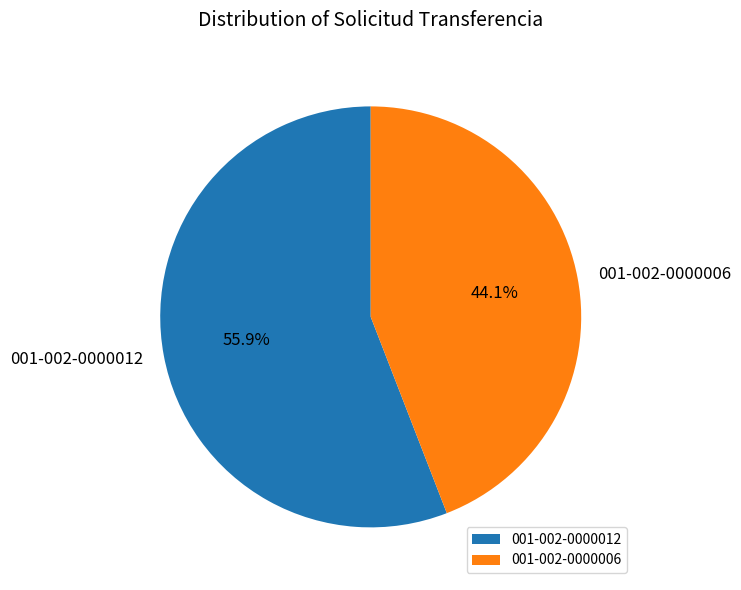

To the nearest percent, what is the combined percentage of 001-002-0000012 and 001-002-0000006?

100%